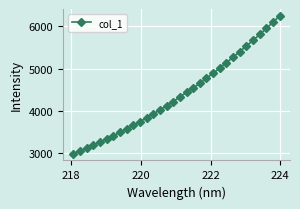

How many lines are shown in the chart?

1